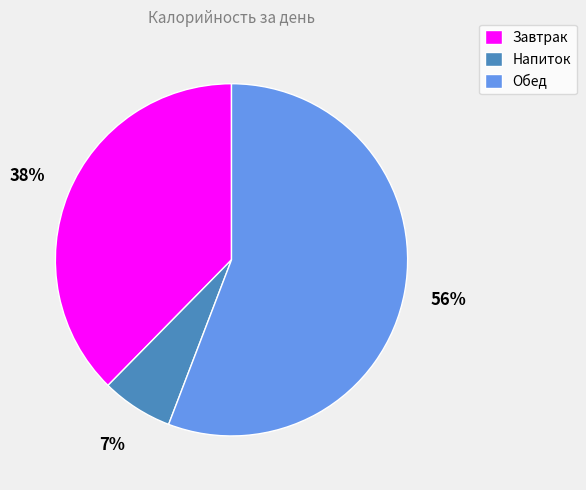

Count the number of slices in the pie.

3